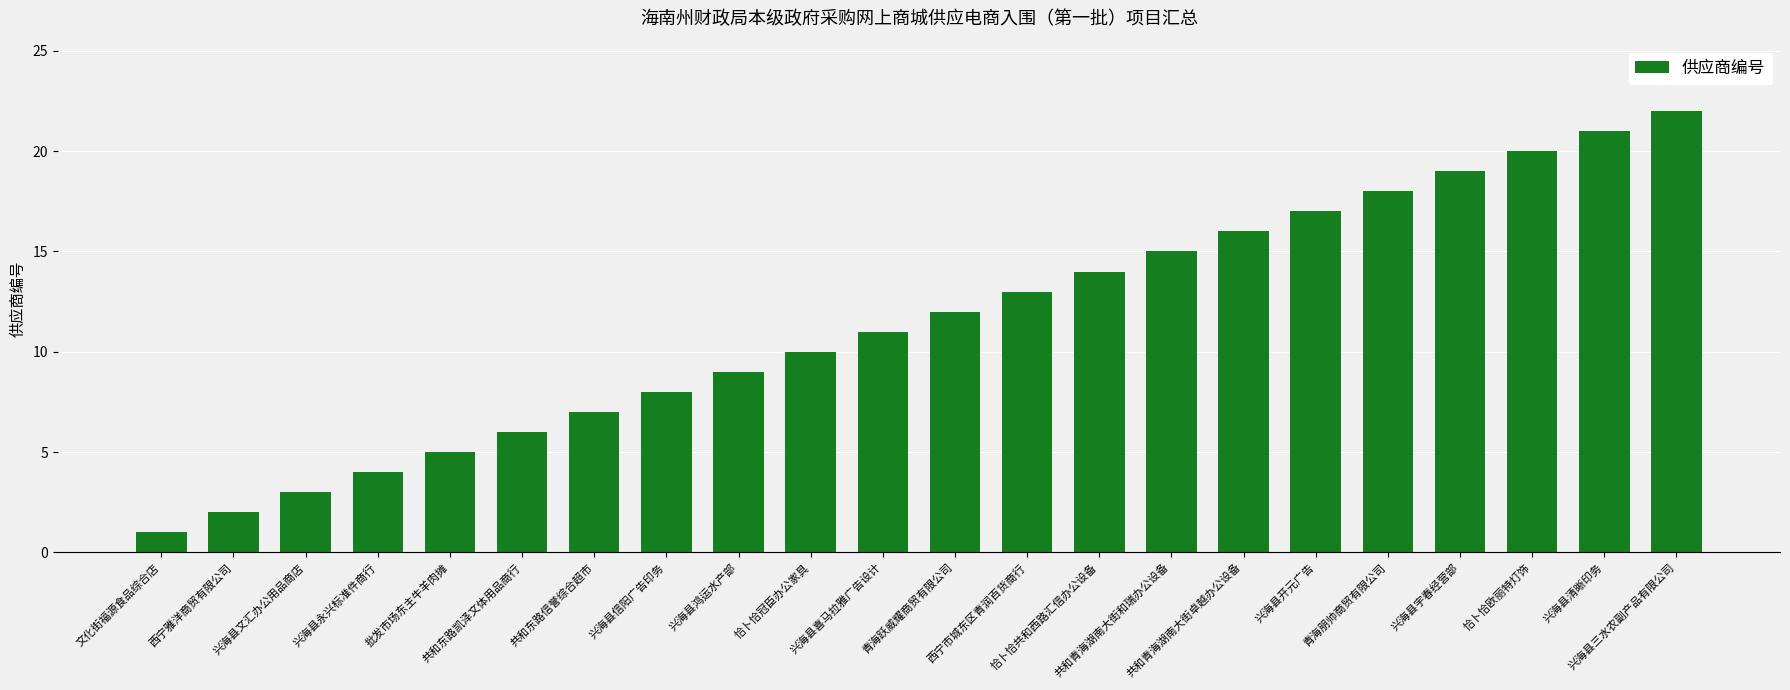

Between 兴海县文汇办公用品商店 and 兴海县鸿运水产部, which is larger?

兴海县鸿运水产部